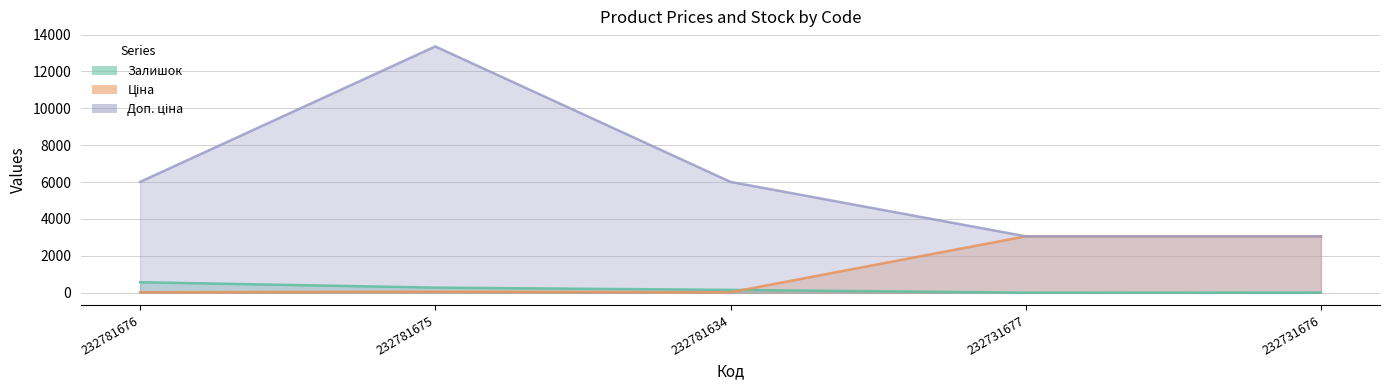

What are all the series names shown in the legend?

Залишок, Ціна, Доп. ціна